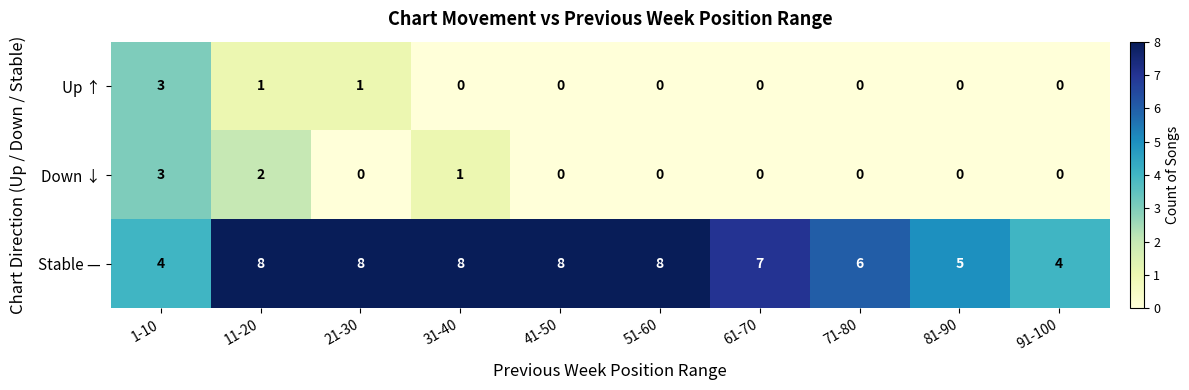

Which series changed the most between 21-30 and 91-100?

Stable —